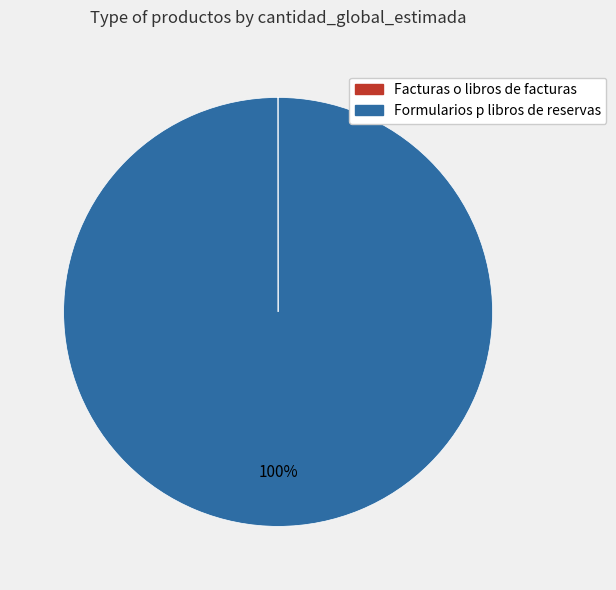

Which category has the biggest portion of the pie?

Formularios p libros de reservas